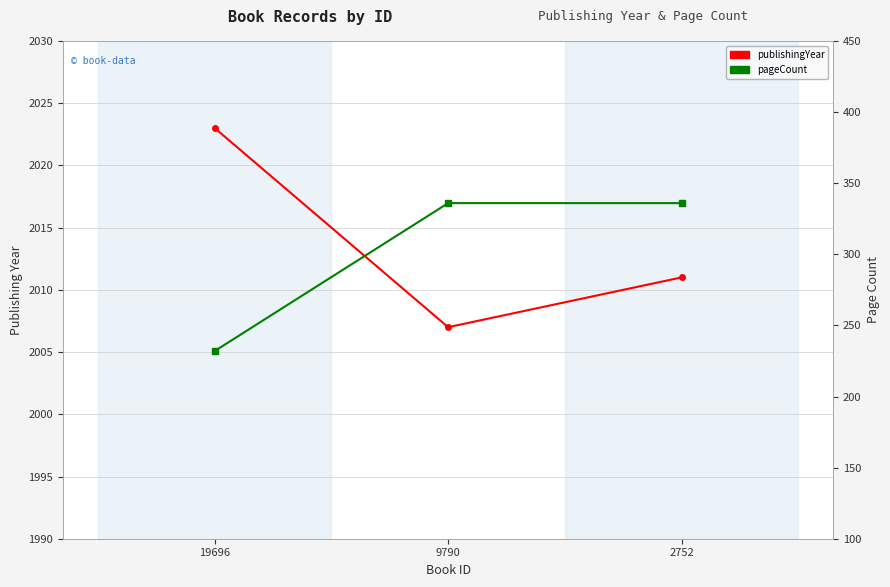

What is the maximum value for publishingYear?

2023